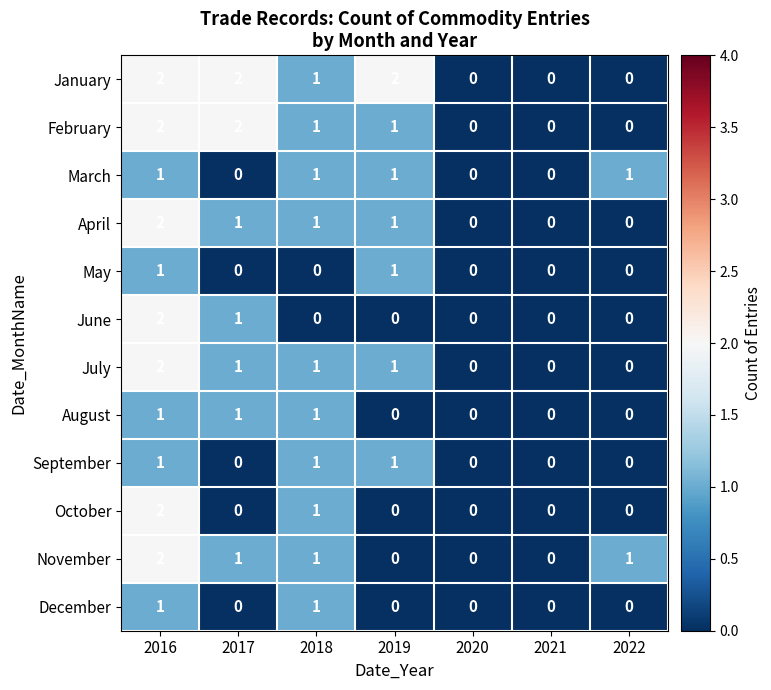

Is it true that November equals 1 at 2022?

True